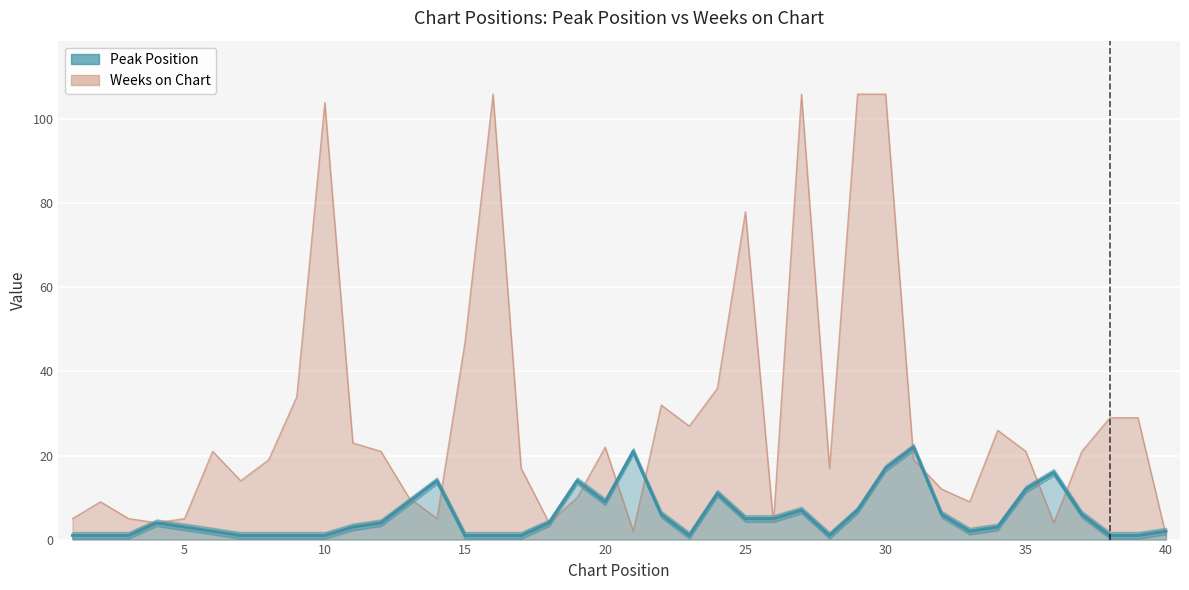

Which series ends up on top after the final intersection of Peak Position and Weeks on Chart?

Peak Position